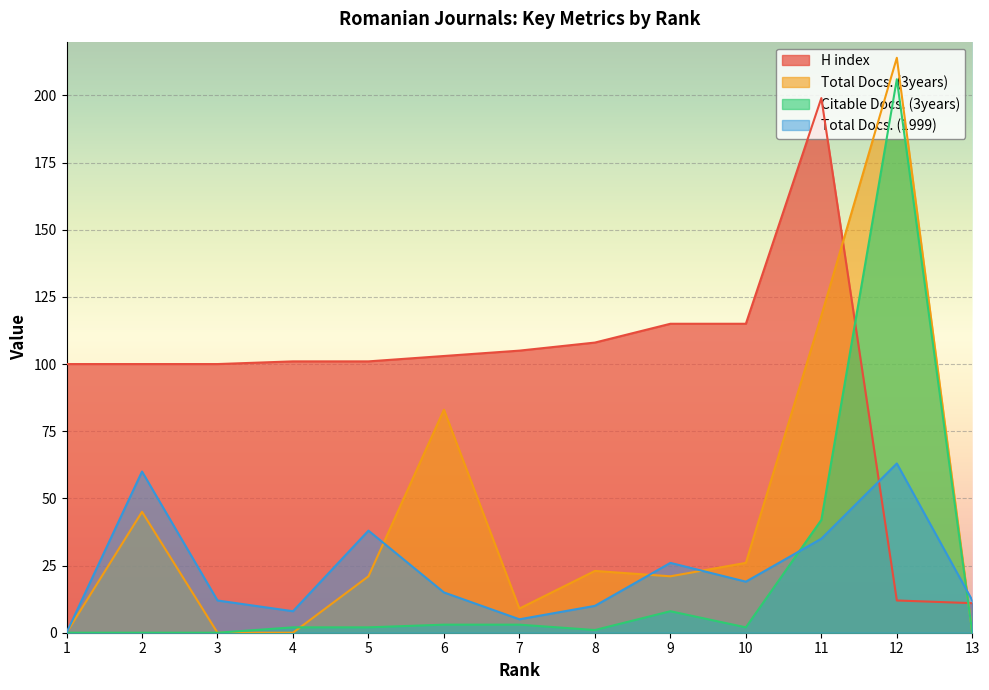

True or false: Total Docs. (3years) has a value of 214 at 12.

True